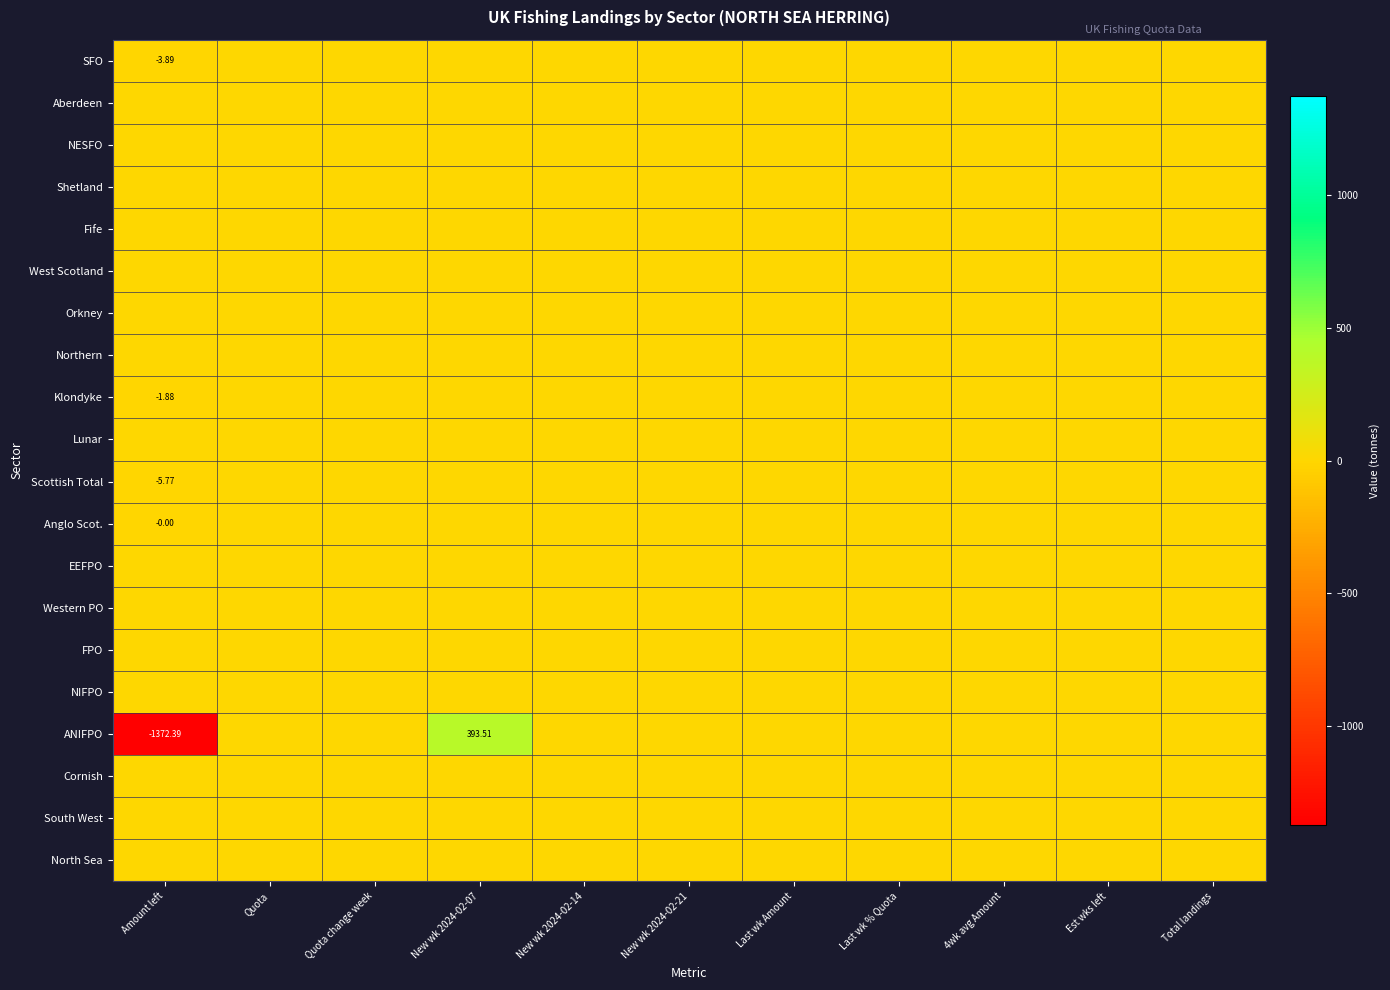

Between New wk 2024-02-07 and Last wk Amount, which series saw the biggest shift?

ANIFPO